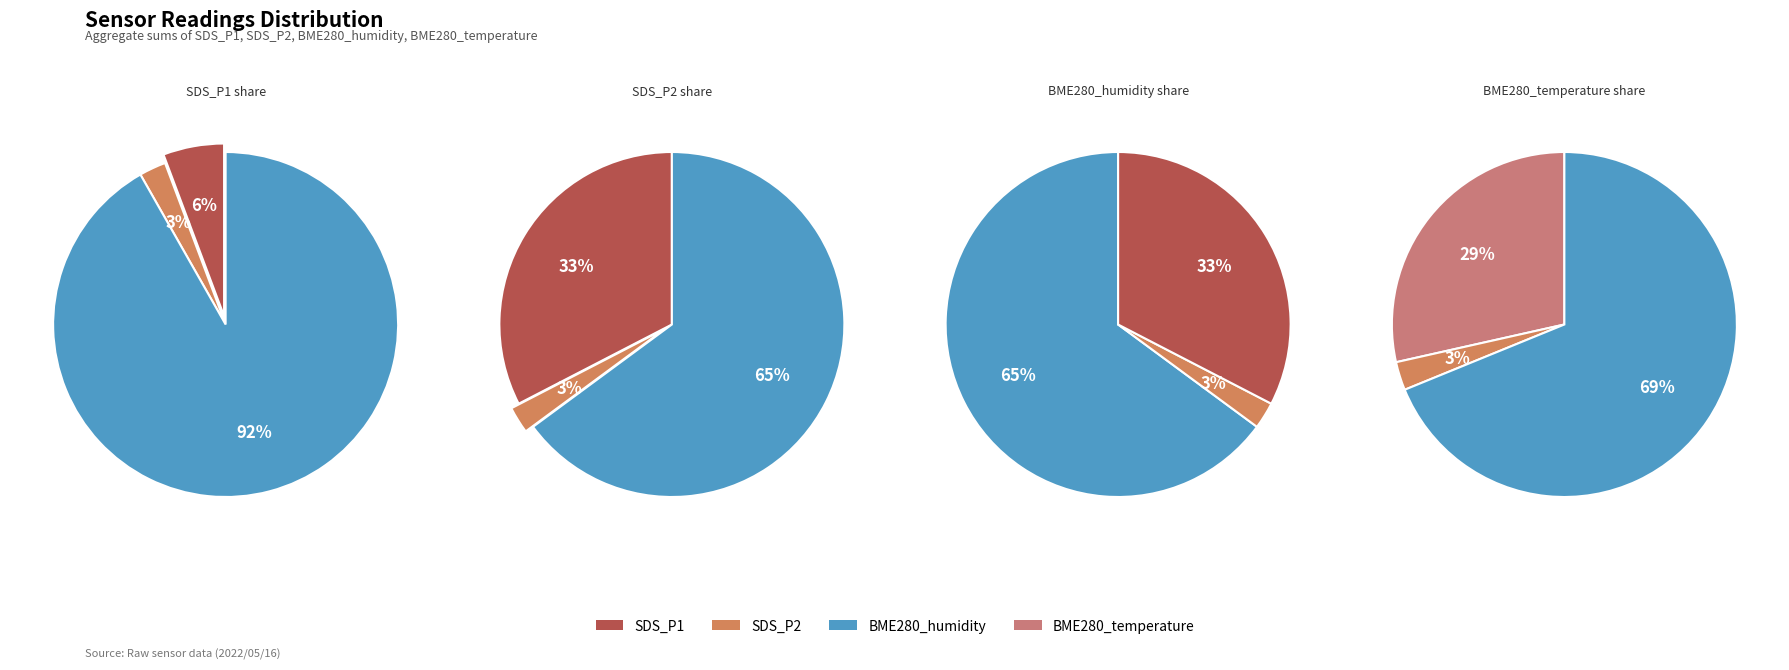

Is it true that 7 is 3% of the pie?

True